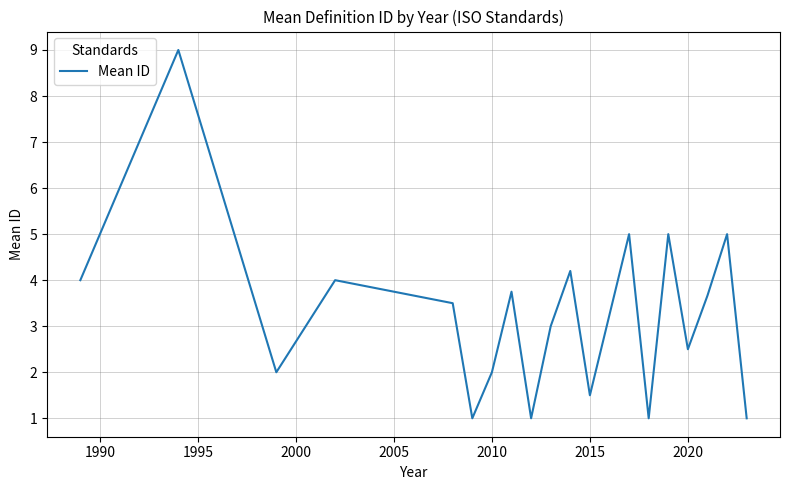

What is the greatest value displayed?

9.0